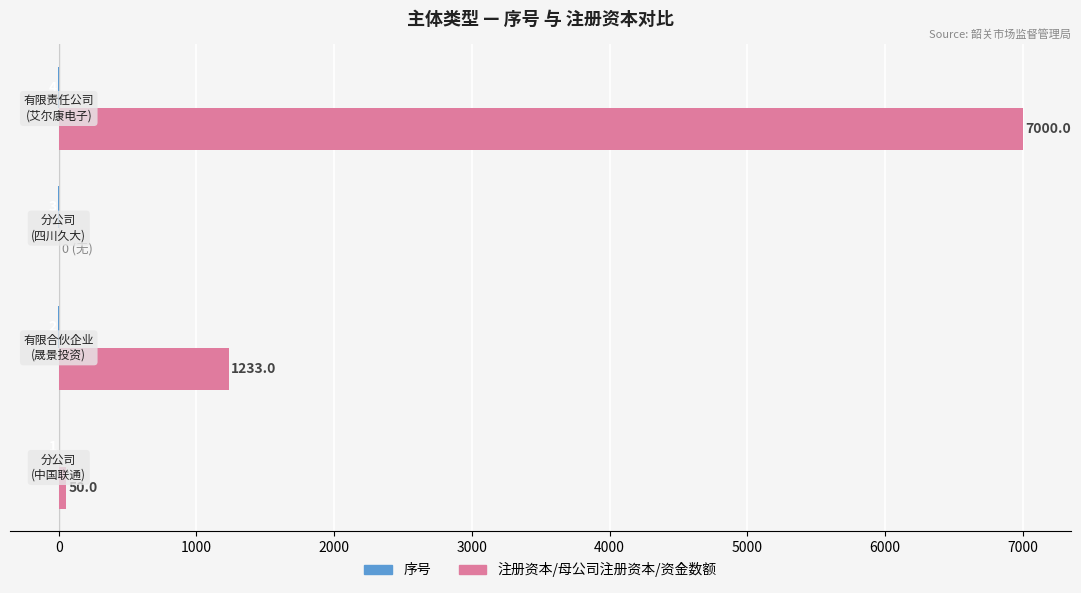

How many values in the 注册资本/母公司注册资本/资金数额 series are below 1233?

2